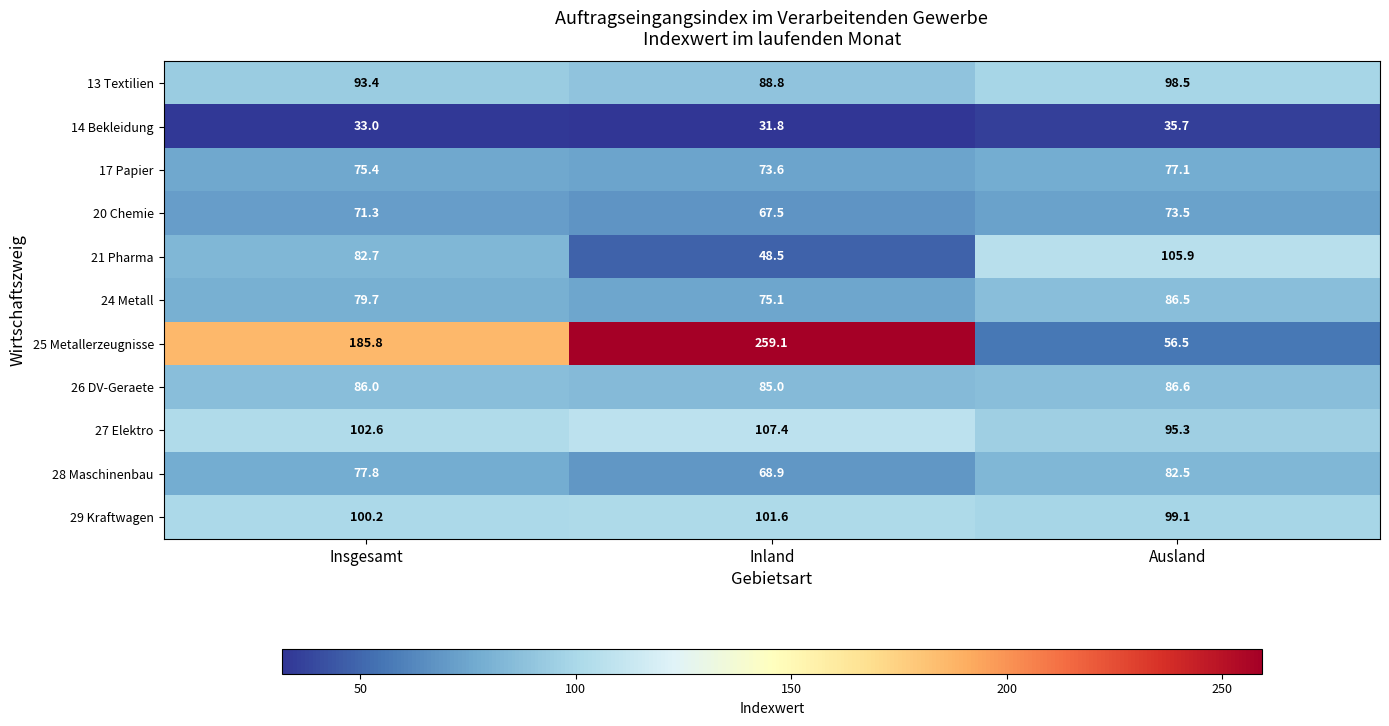

List the labels in order of 21 Pharma value, largest first.

Ausland, Insgesamt, Inland